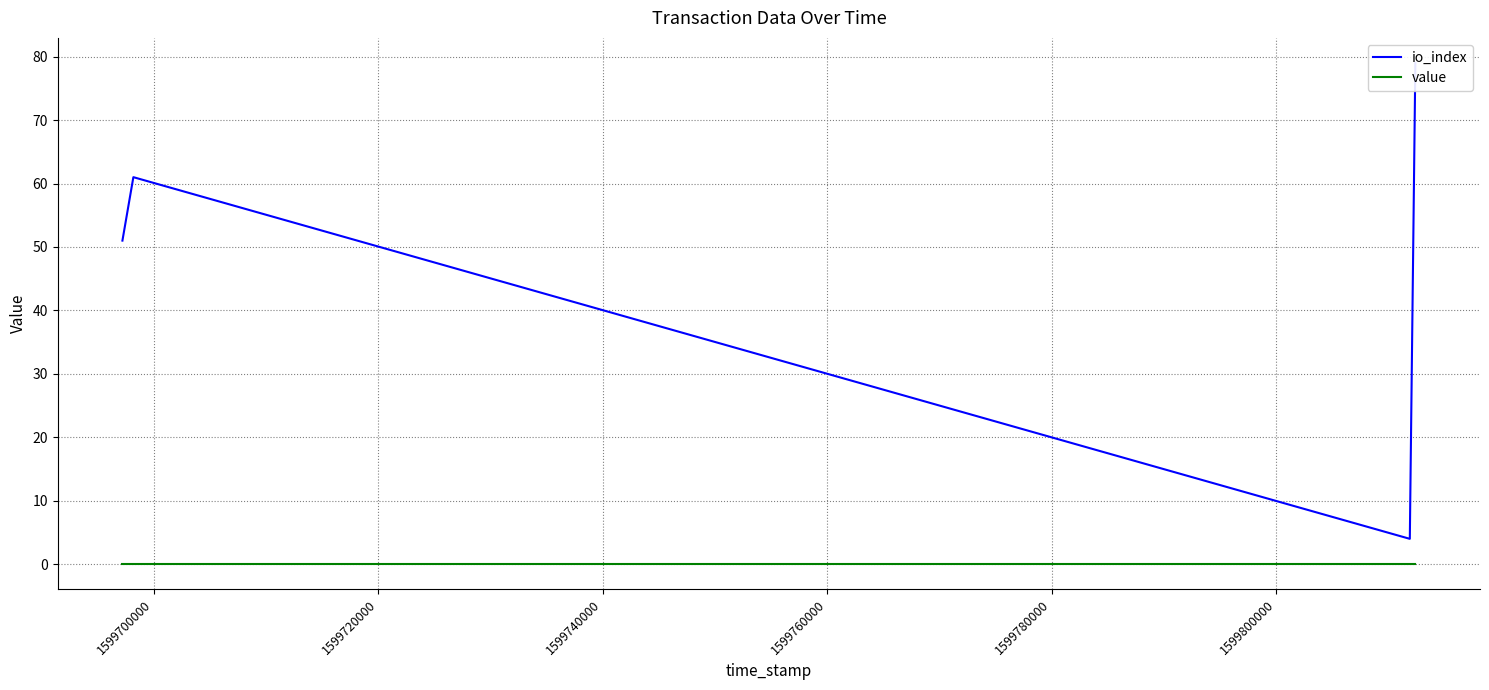

True or false: value and io_index intersect in this chart.

False